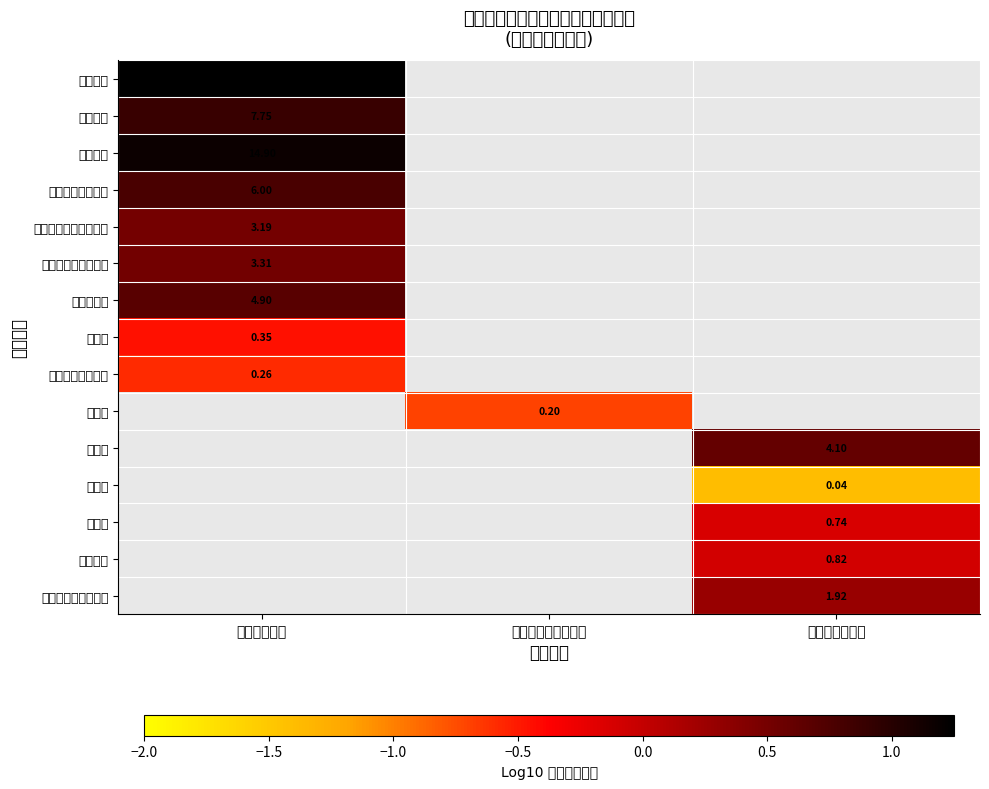

List the series in order of their peak value, lowest first.

其他社会保障缴费, 医疗费, 职工基本医疗保险缴费, 公务员医疗补助缴费, 住房公积金, 基本养老保险缴费, 津贴补贴, 绩效工资, 基本工资, 奖励金, 办公费, 手续费, 邮电费, 工会经费, 其他商品和服务支出